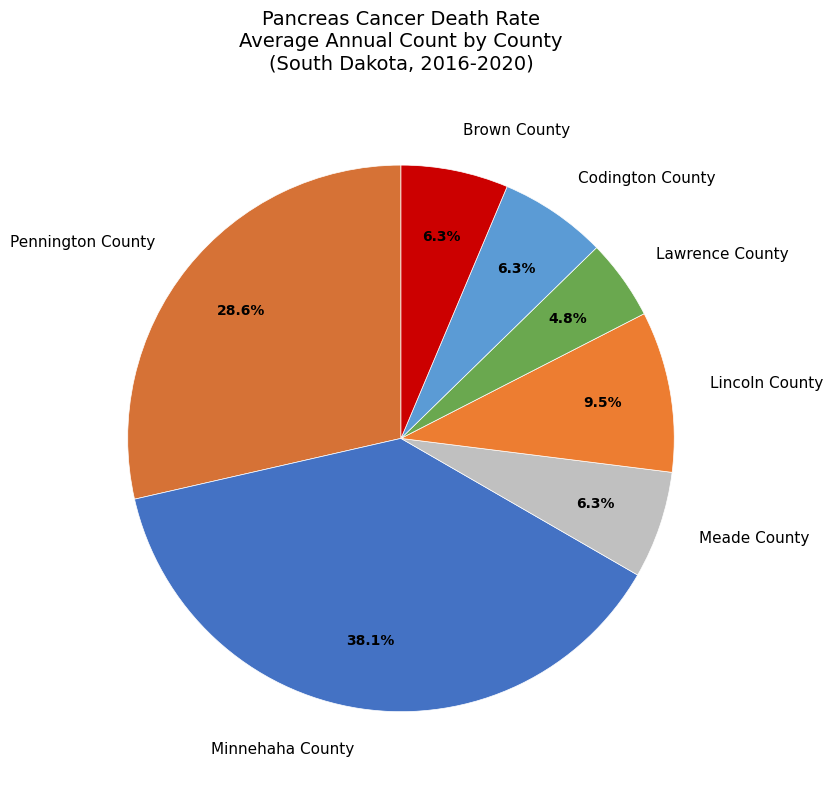

Which category has the smallest portion of the pie?

Lawrence County